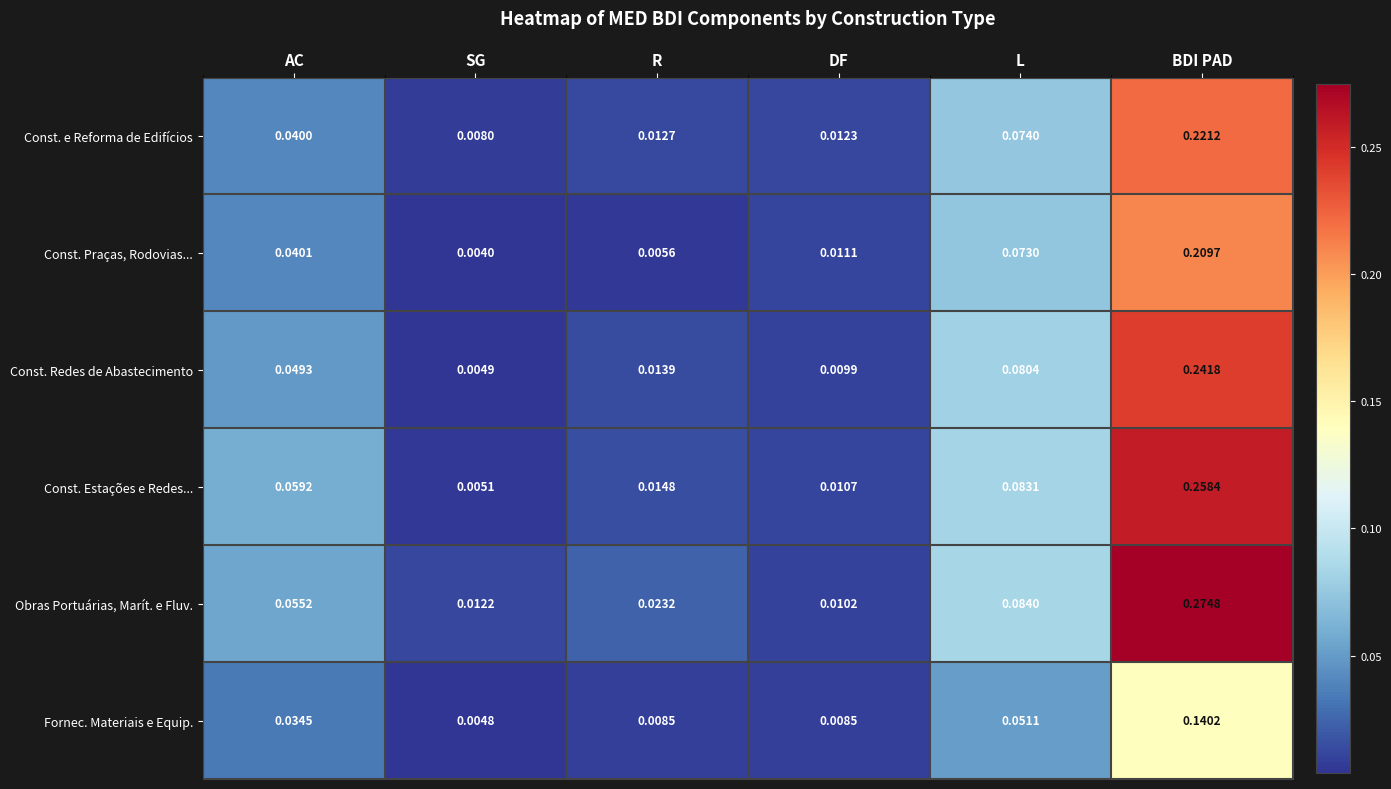

At which category does the chart reach its minimum across all series?

SG